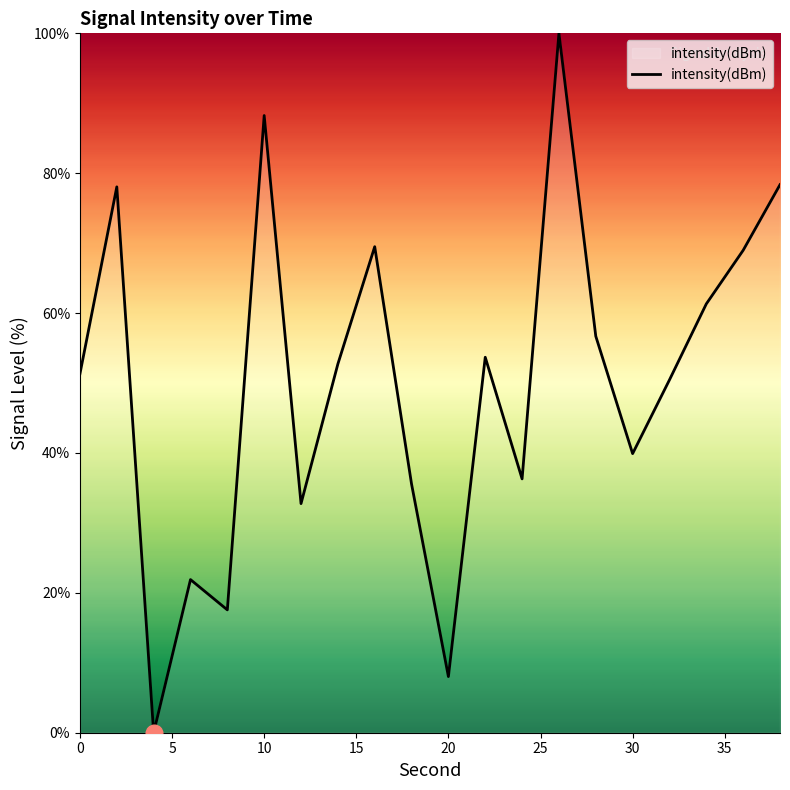

What is the maximum value shown in the chart?

100.0